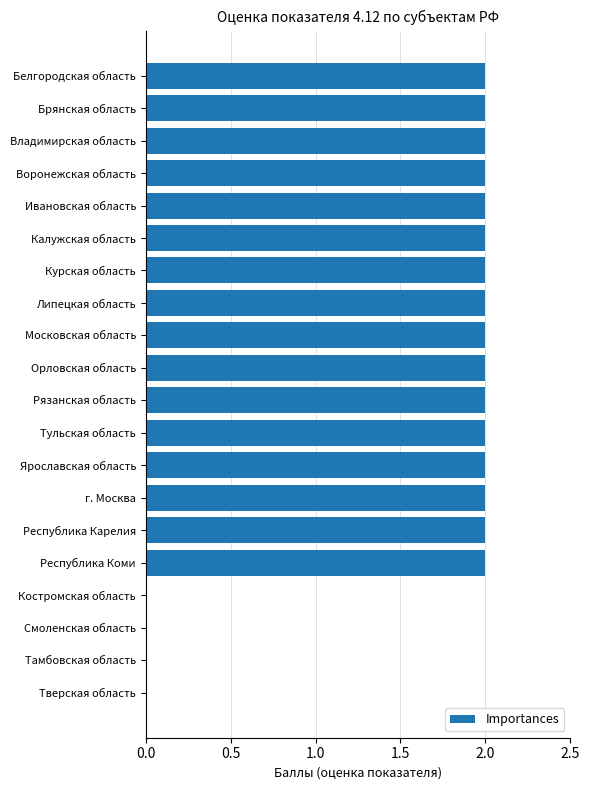

Count the values in the range 2 to 3.

16